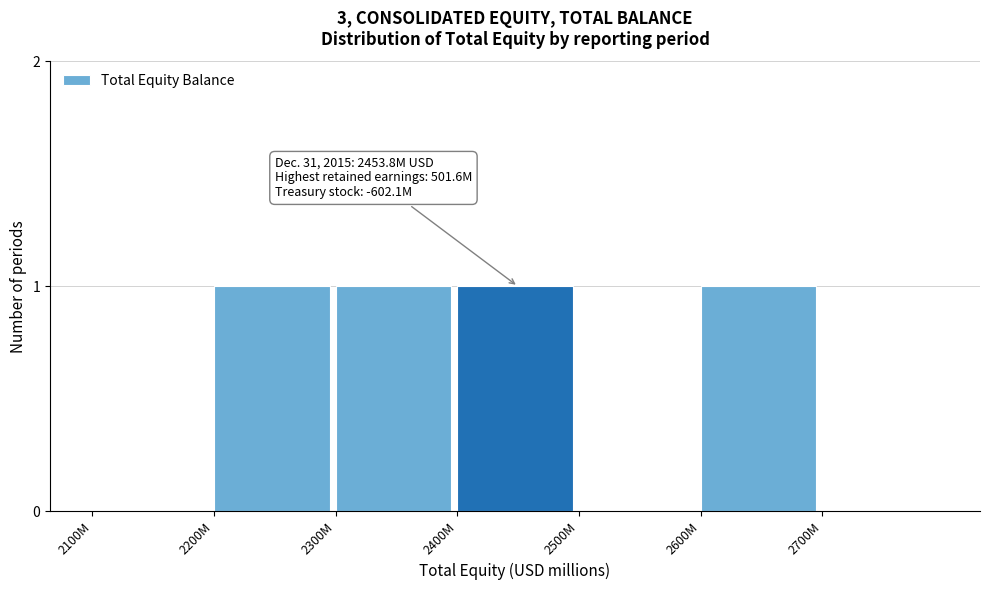

Reading right to left, extract all data points from this chart.

2700M=0	2600M=1	2500M=0	2400M=1	2300M=1	2200M=1	2100M=0